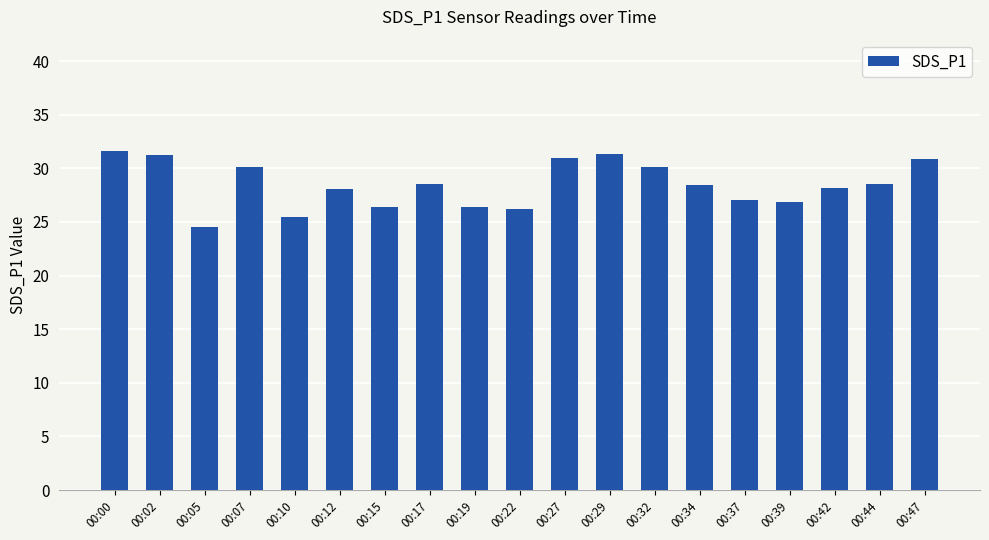

What is the difference between the maximum and minimum values?

7.1